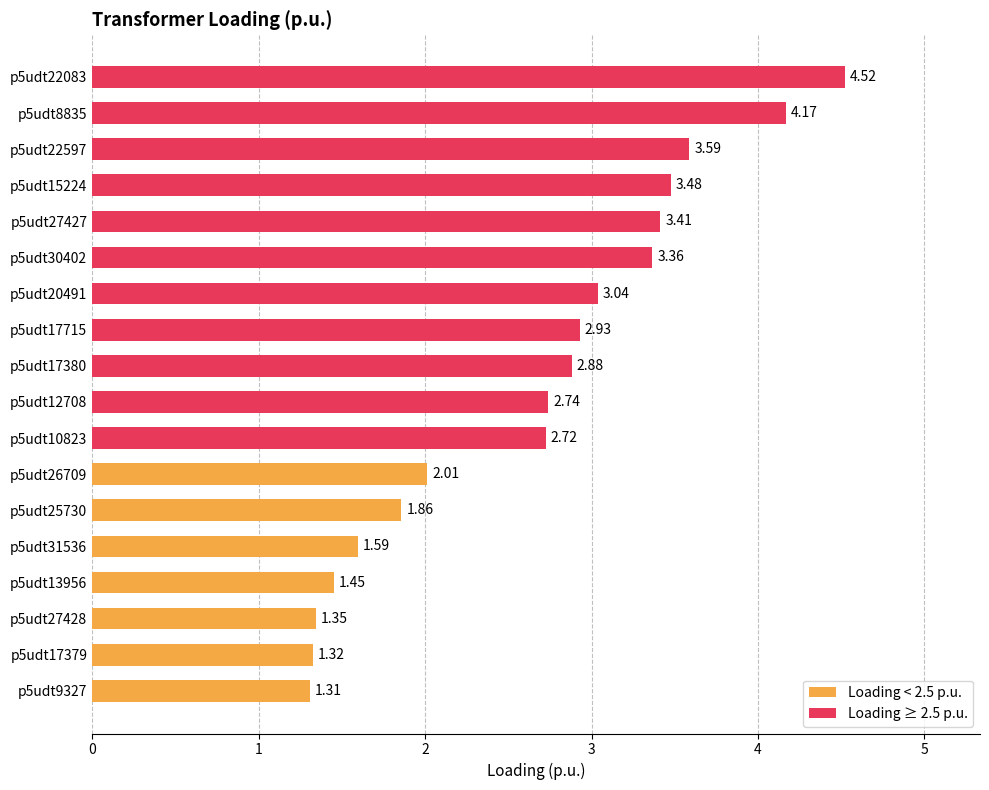

Where does the data first go above 2?

p5udt26709